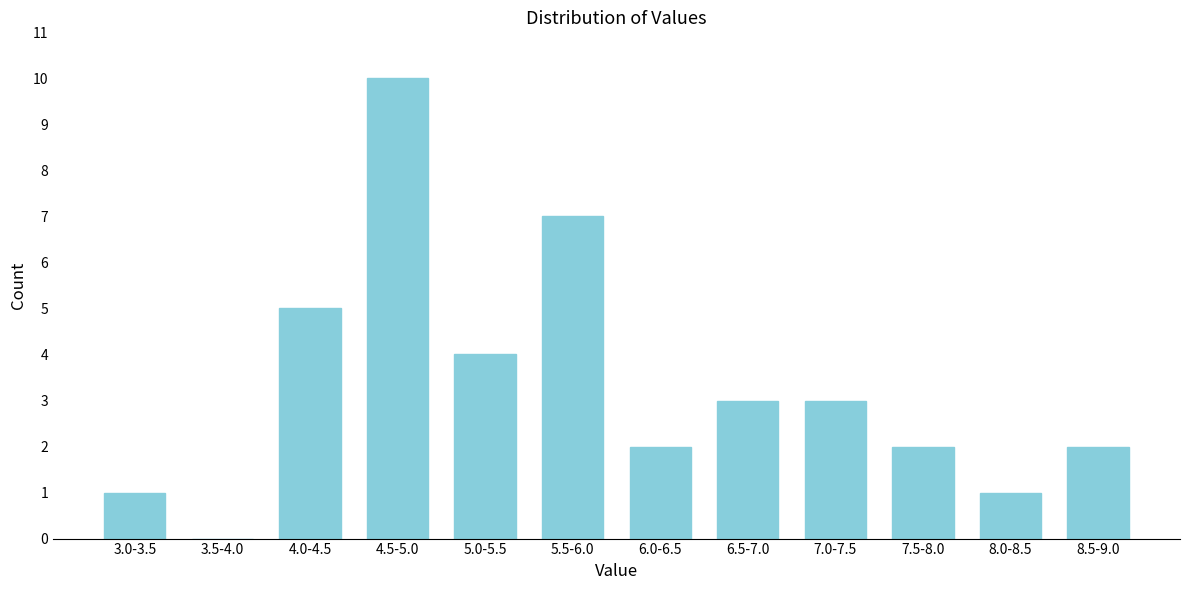

Reading left to right, extract all data points from this chart.

3.0-3.5=1	3.5-4.0=0	4.0-4.5=5	4.5-5.0=10	5.0-5.5=4	5.5-6.0=7	6.0-6.5=2	6.5-7.0=3	7.0-7.5=3	7.5-8.0=2	8.0-8.5=1	8.5-9.0=2